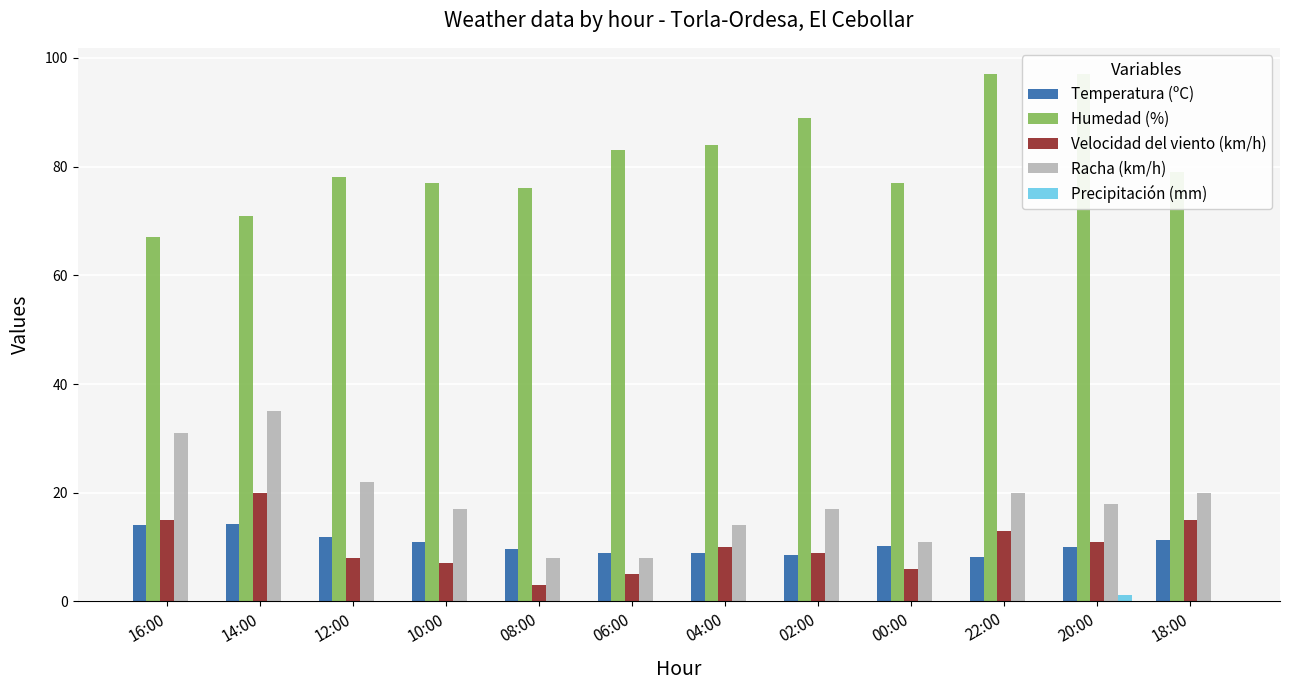

Which label corresponds to the smallest value in the chart?

16:00